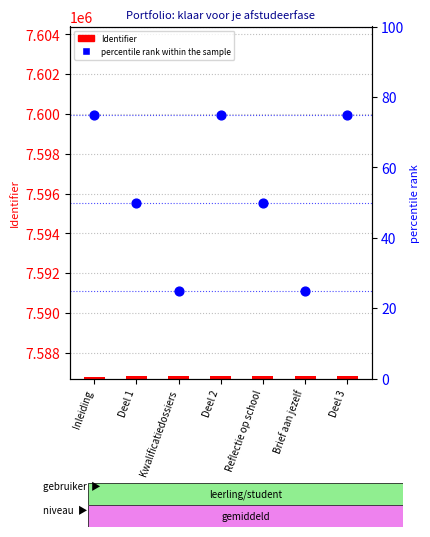

Which series reaches the minimum Y coordinate?

percentile rank within the sample